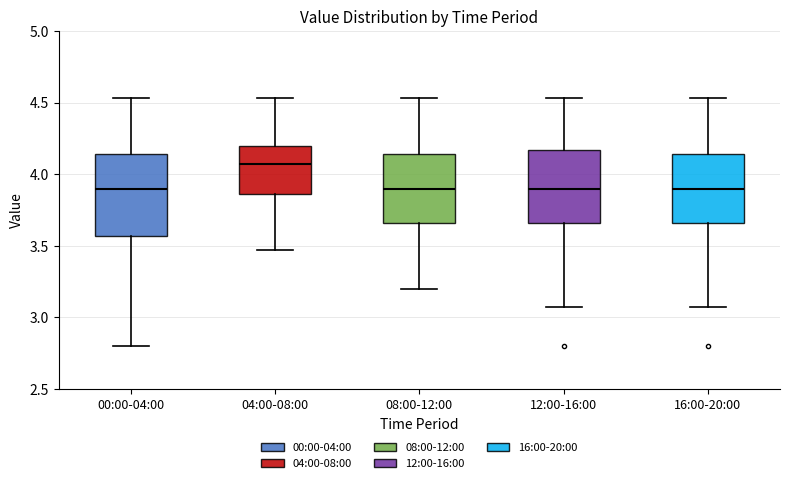

Which box has the highest median line?

04:00-08:00